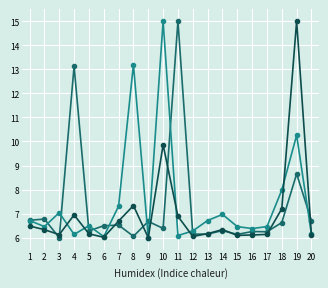

At which category is the sum across all series the highest?

19